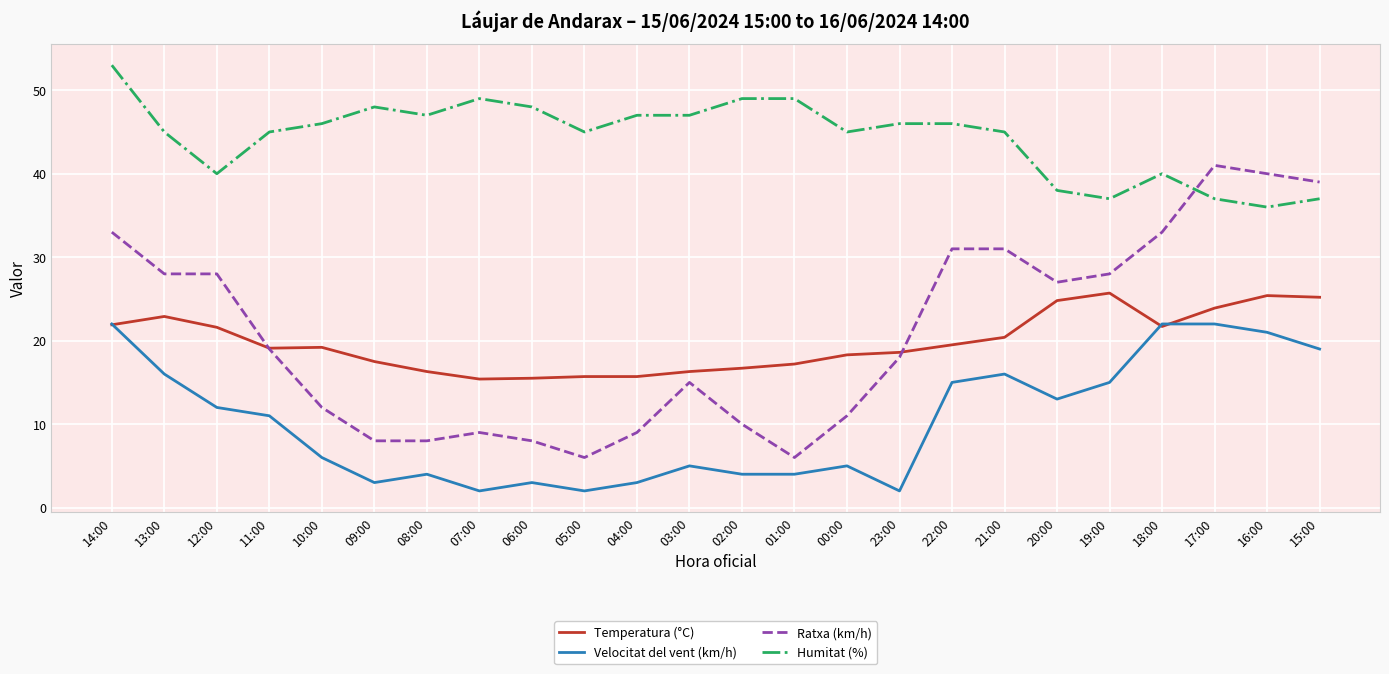

Which series changed the most between 04:00 and 16:00?

Ratxa (km/h)